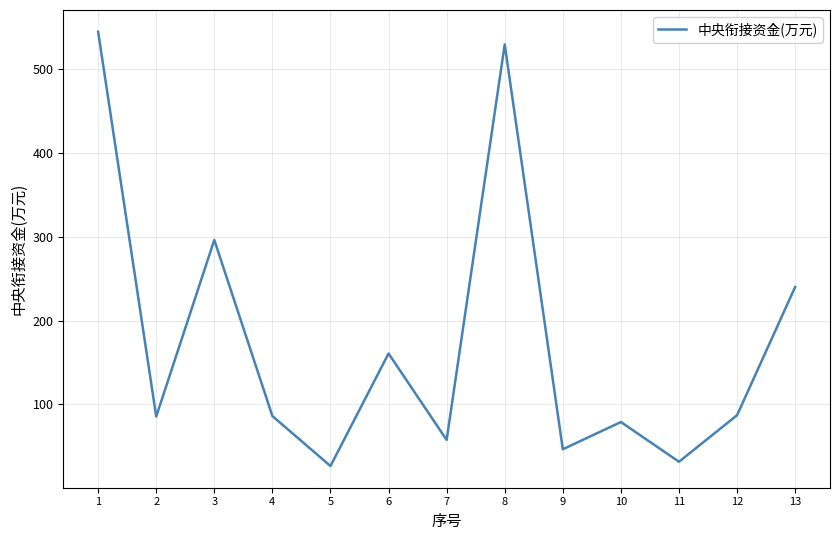

Read the value at 4.

86.0